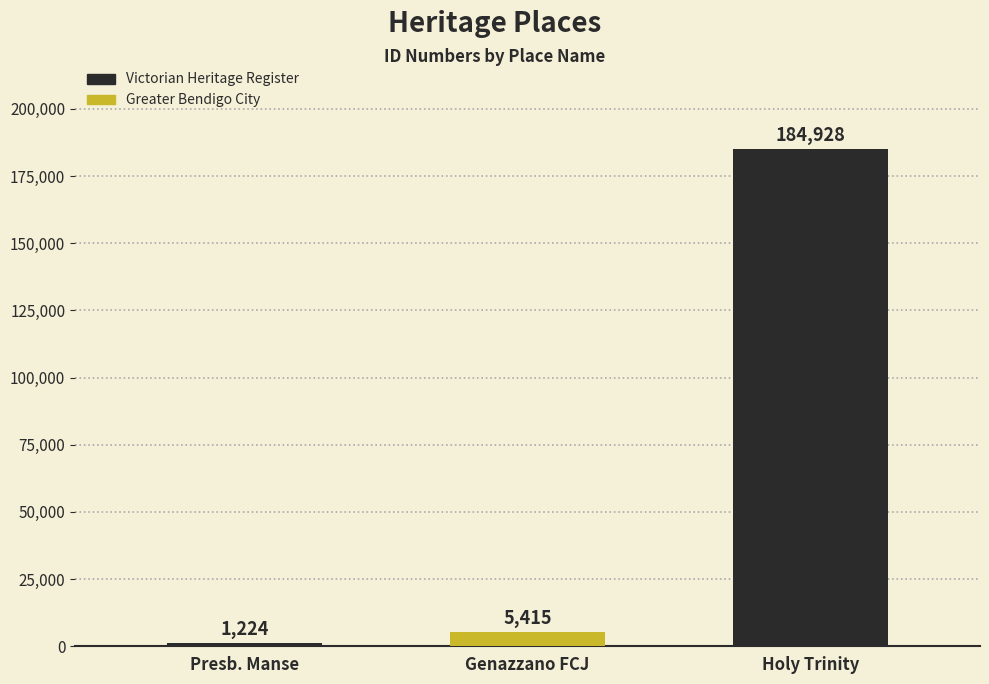

What is the maximum value shown in the chart?

184928